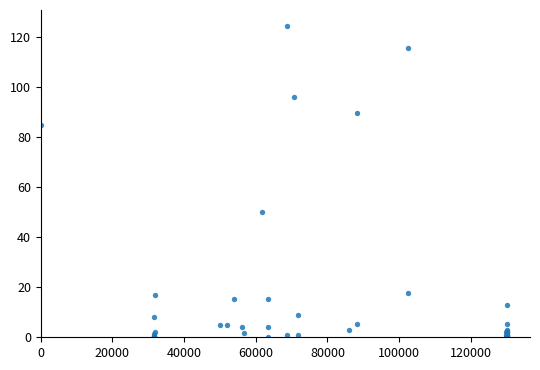

What Y value in the scatter plot is closest to 62?

50.0